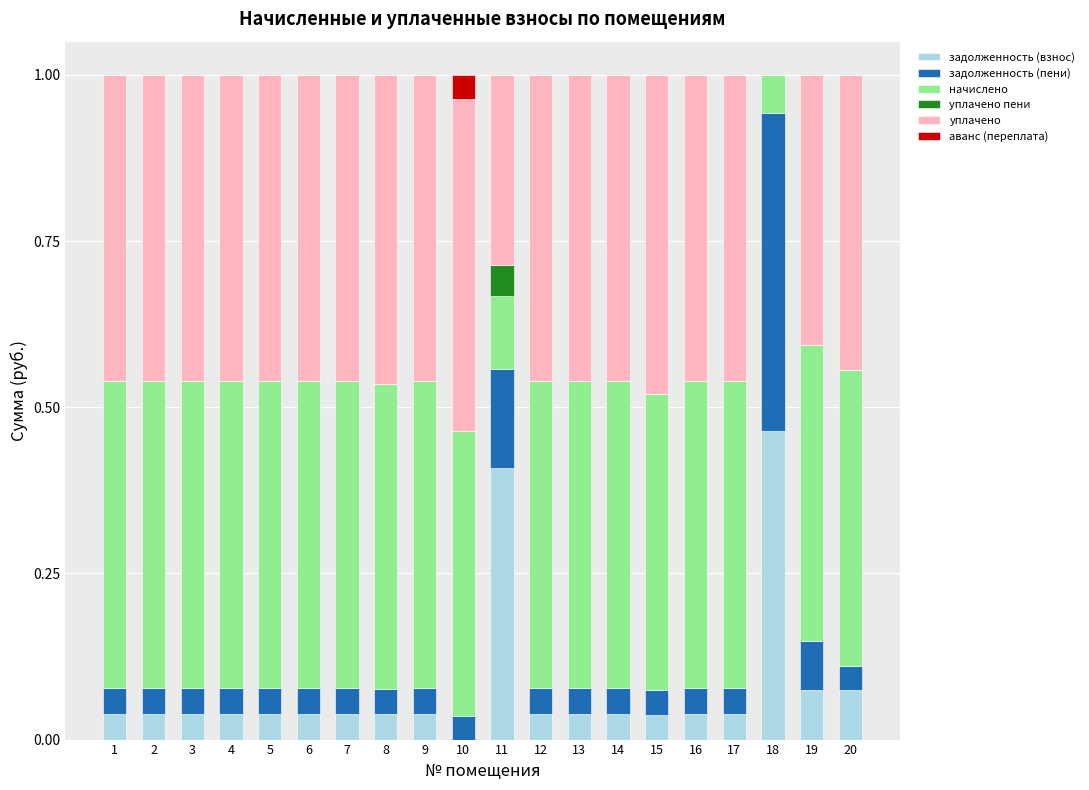

Which category has the highest value in the задолженность (взнос) series?

18